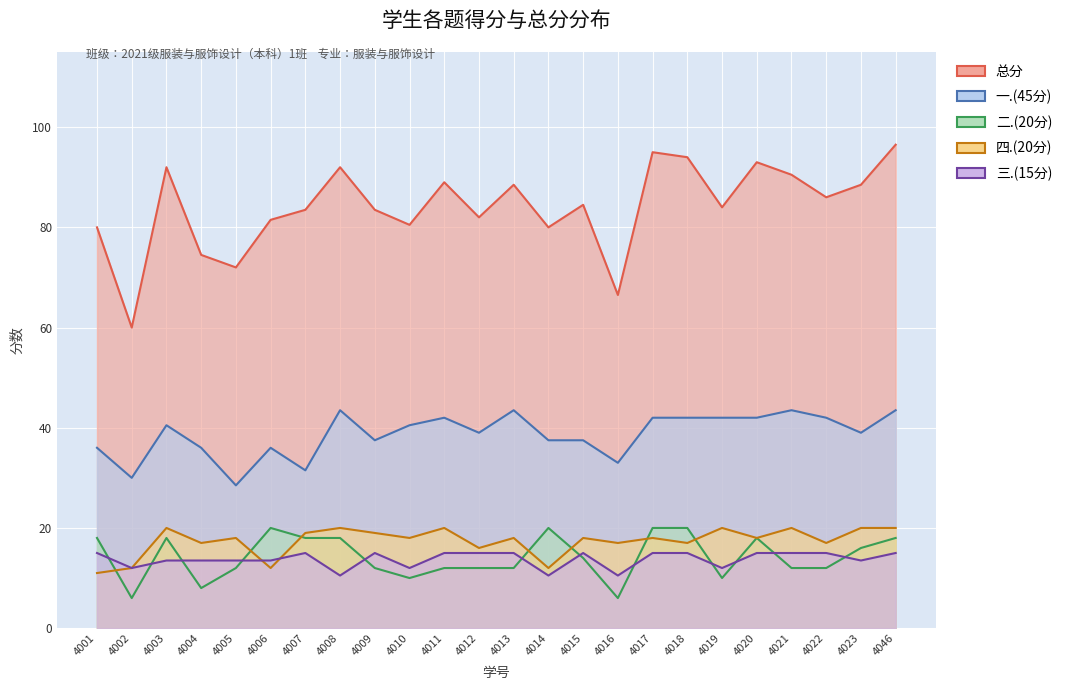

What is the difference between the 总分 values at 4019 and 4005?

12.0